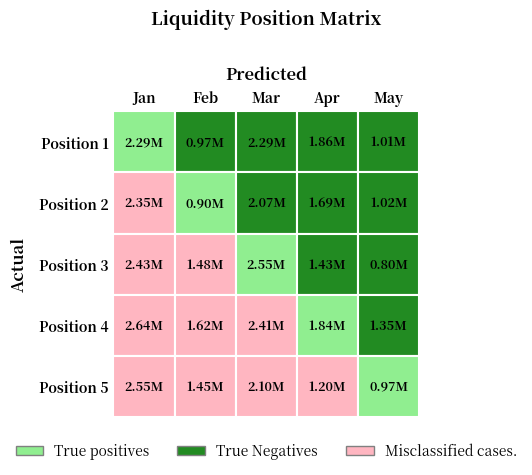

Is the value of Apr at 4 greater than the value of May at 0?

Yes